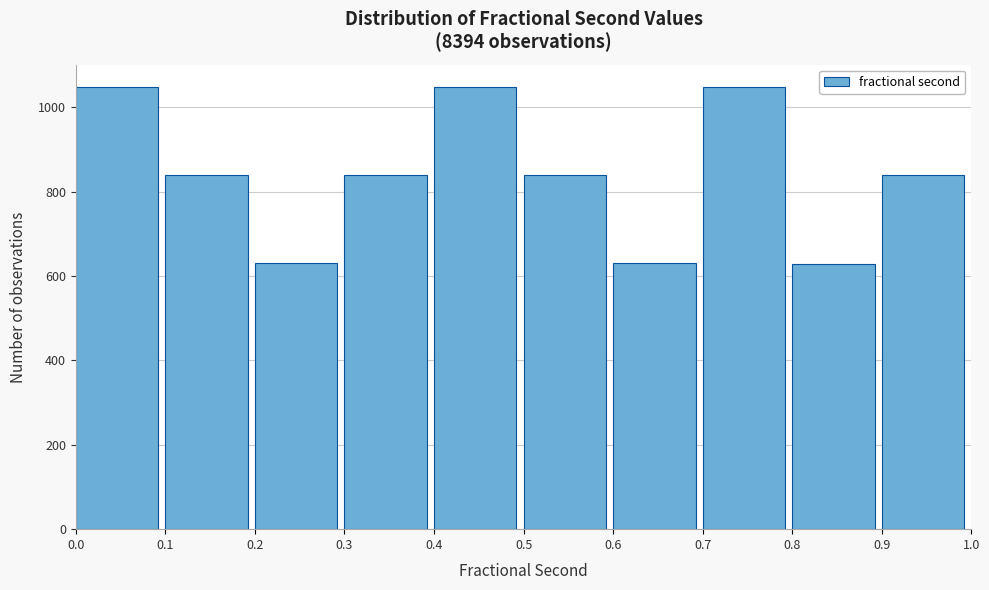

How tall is the bar that spans 0.3 to 0.4 on the x-axis? The values are not printed on the chart, so give them approximately, as read against the axis.

840